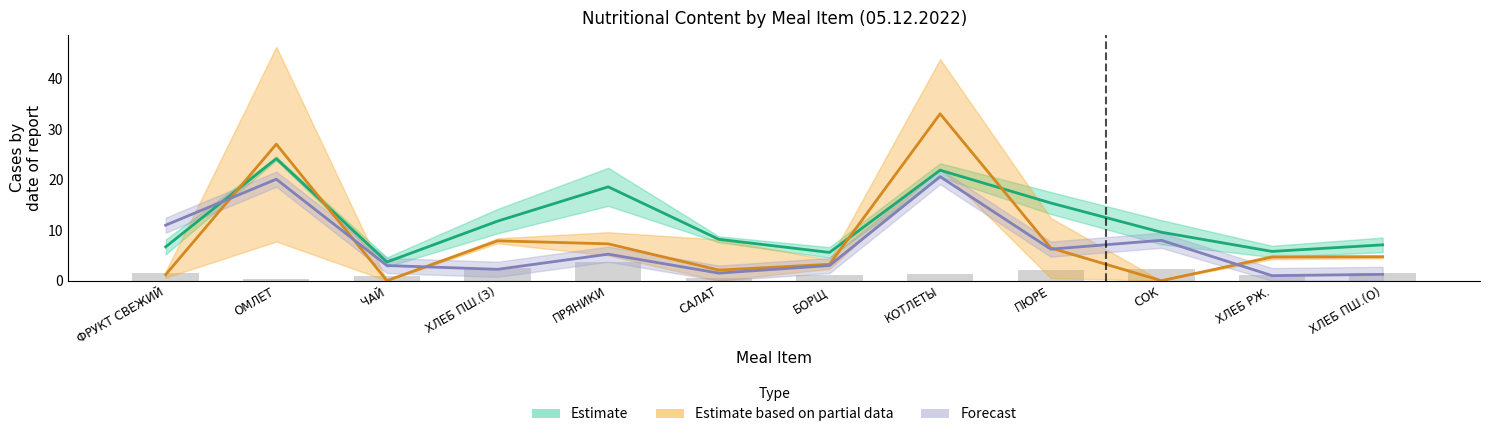

At how many categories does at least one series exceed 25?

2